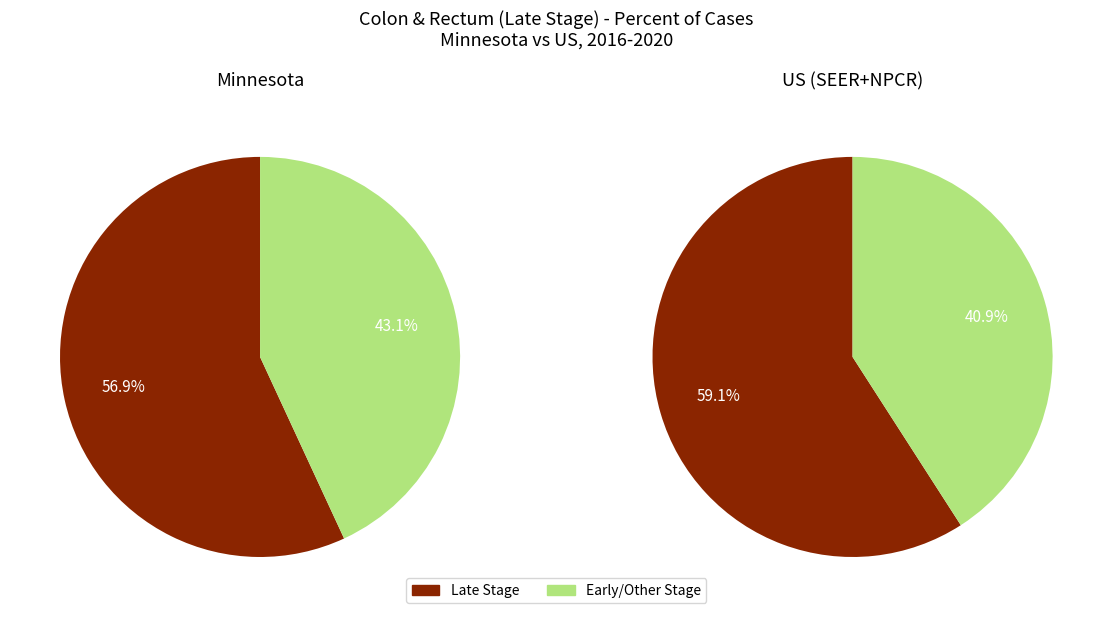

What percentage do US (SEER+NPCR) and Minnesota together represent?

100.0%